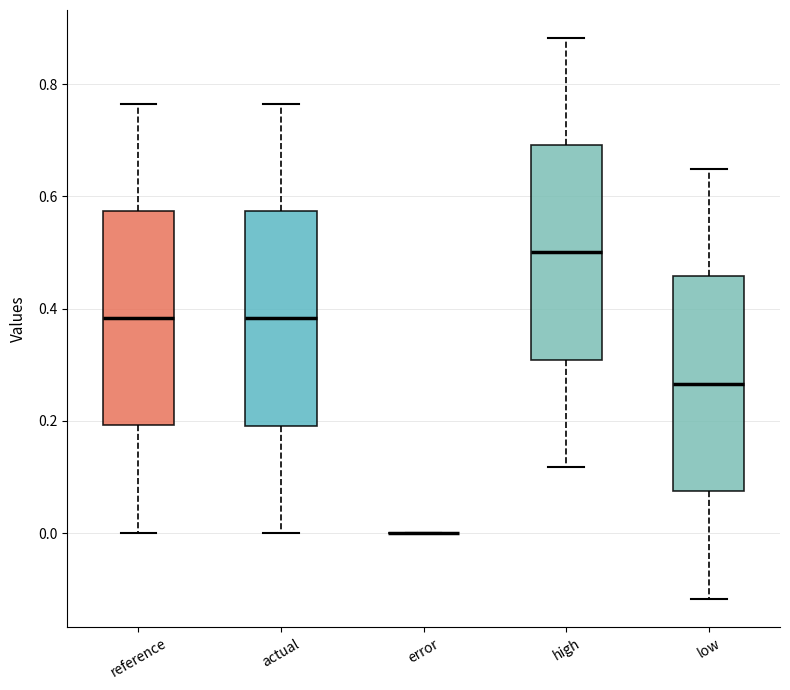

Reading left to right, read every box against the y-axis: the position of its median line, the range the box covers, and the ends of its whiskers. The values are not printed on the chart, so give them approximately, as read against the axis.

reference: median 0.38, box 0.20 to 0.58, whiskers 0.00 to 0.76
actual: median 0.38, box 0.20 to 0.58, whiskers 0.00 to 0.76
error: box collapsed to a line at 0.00, whiskers 0.00 to 0.00
high: median 0.50, box 0.30 to 0.70, whiskers 0.12 to 0.88
low: median 0.26, box 0.08 to 0.46, whiskers -0.12 to 0.64